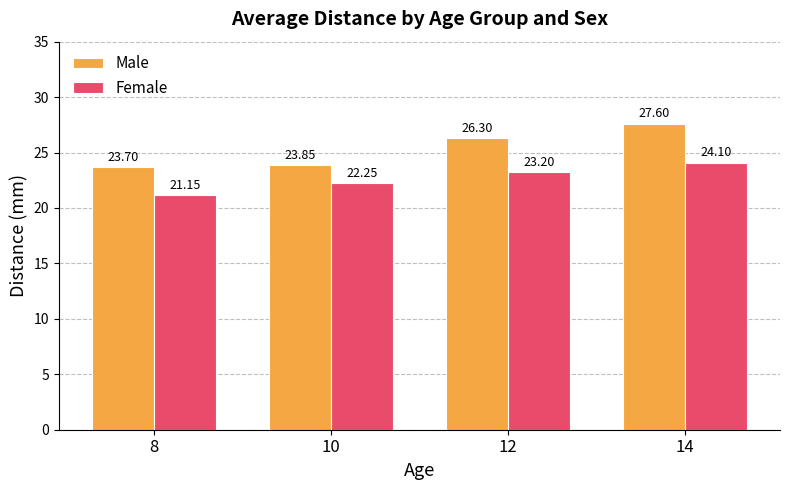

Rank the series by their maximum value, from highest to lowest.

Male, Female